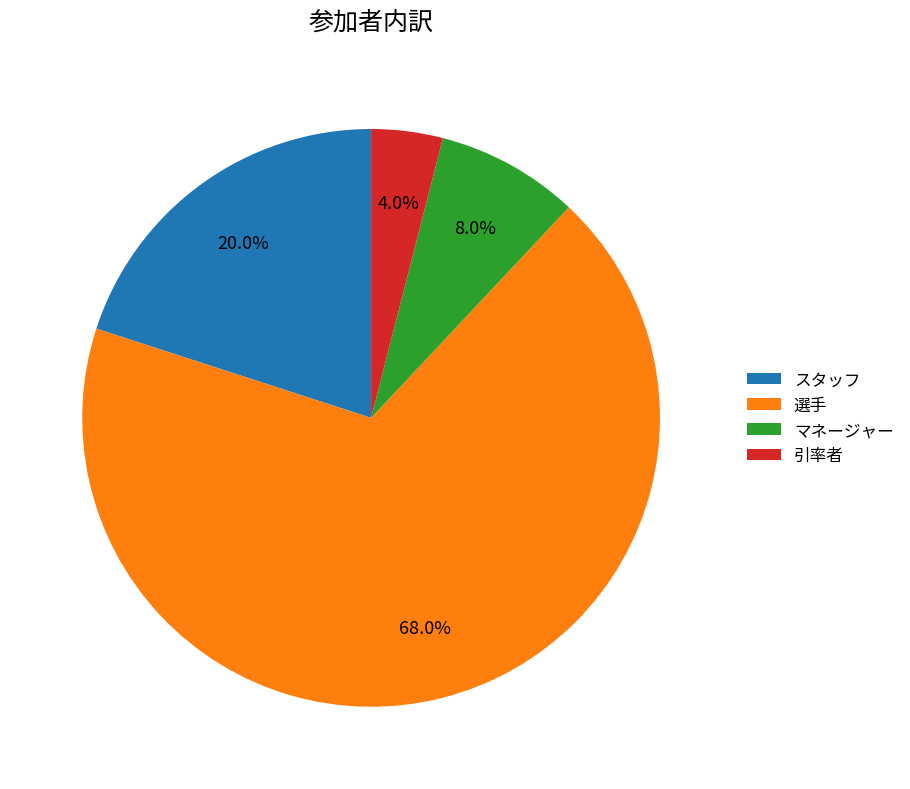

Which slice is the smallest?

引率者